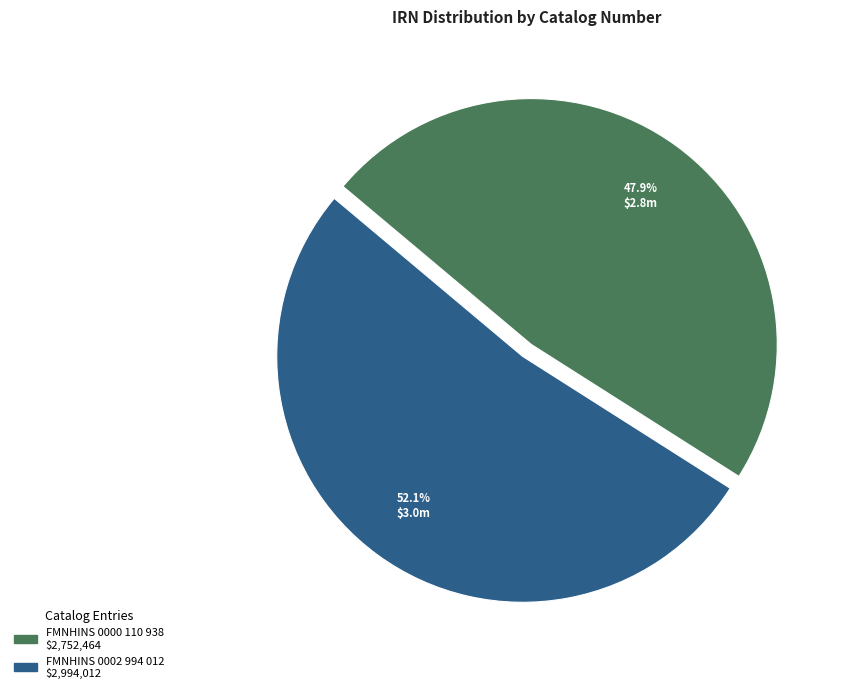

To the nearest percent, what is the difference between the FMNHINS 0000 110 938 and FMNHINS 0002 994 012 slice percentages?

4%